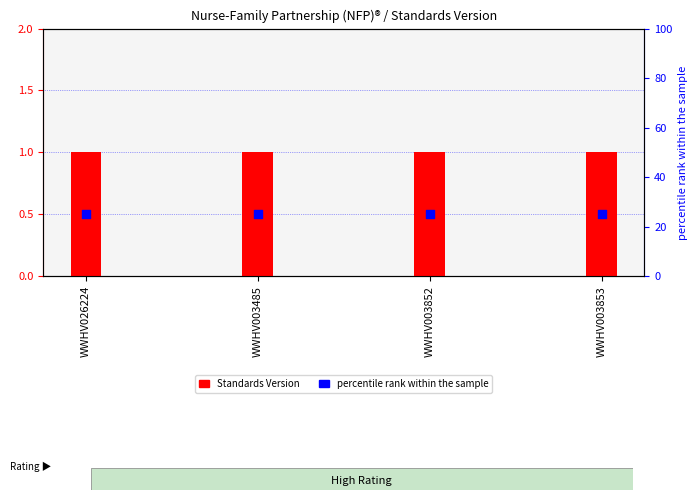

What is the total value across all series at WWHV003485?

1.5